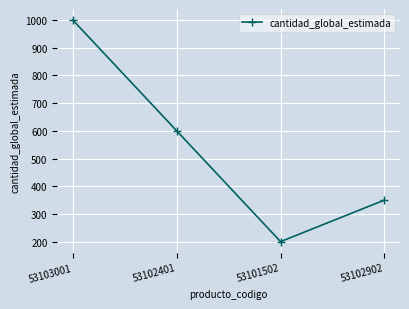

Does the chart display data point markers on the line(s)?

Yes